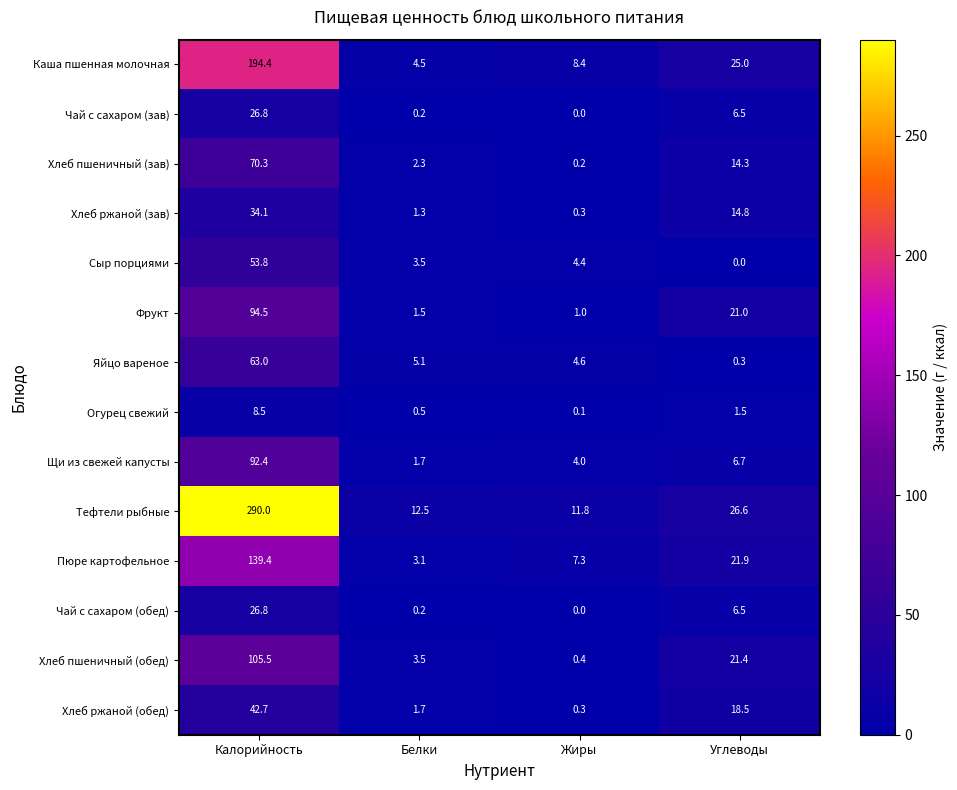

At which category does the chart reach its peak across all series?

Калорийность